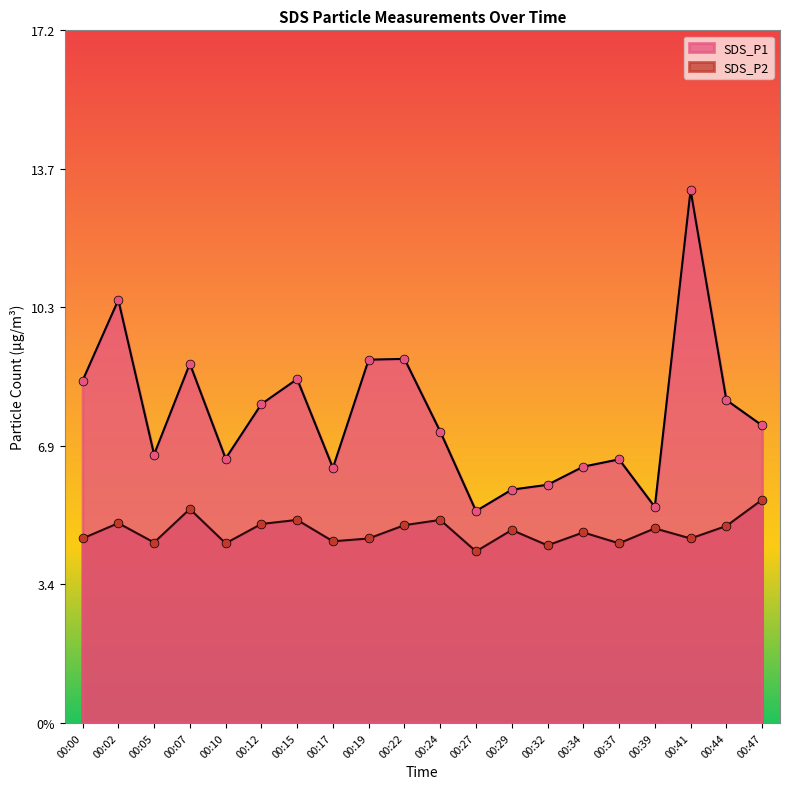

What are all the series names shown in the legend?

SDS_P1, SDS_P2